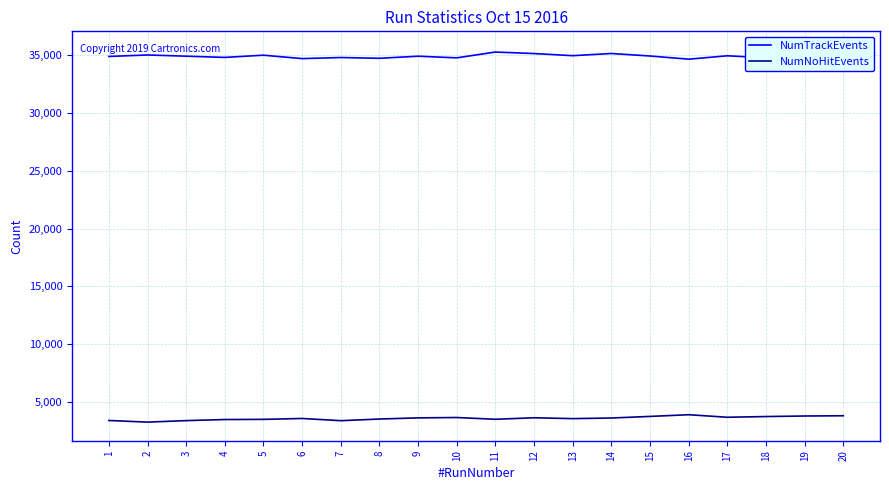

Which category has the highest value in the NumNoHitEvents series?

16